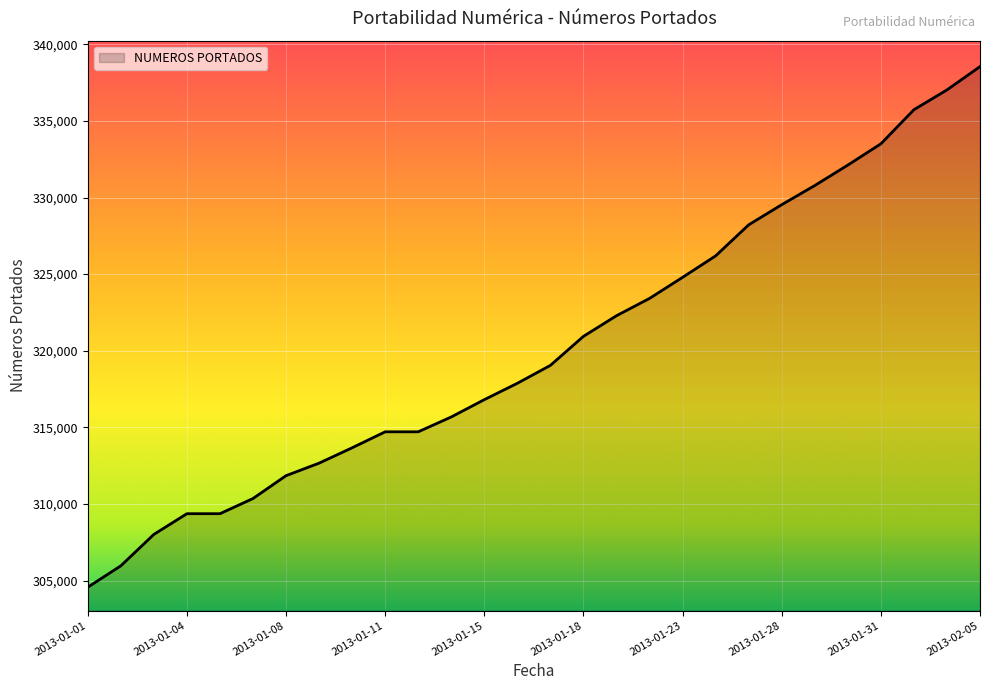

What is the greatest value displayed?

338540